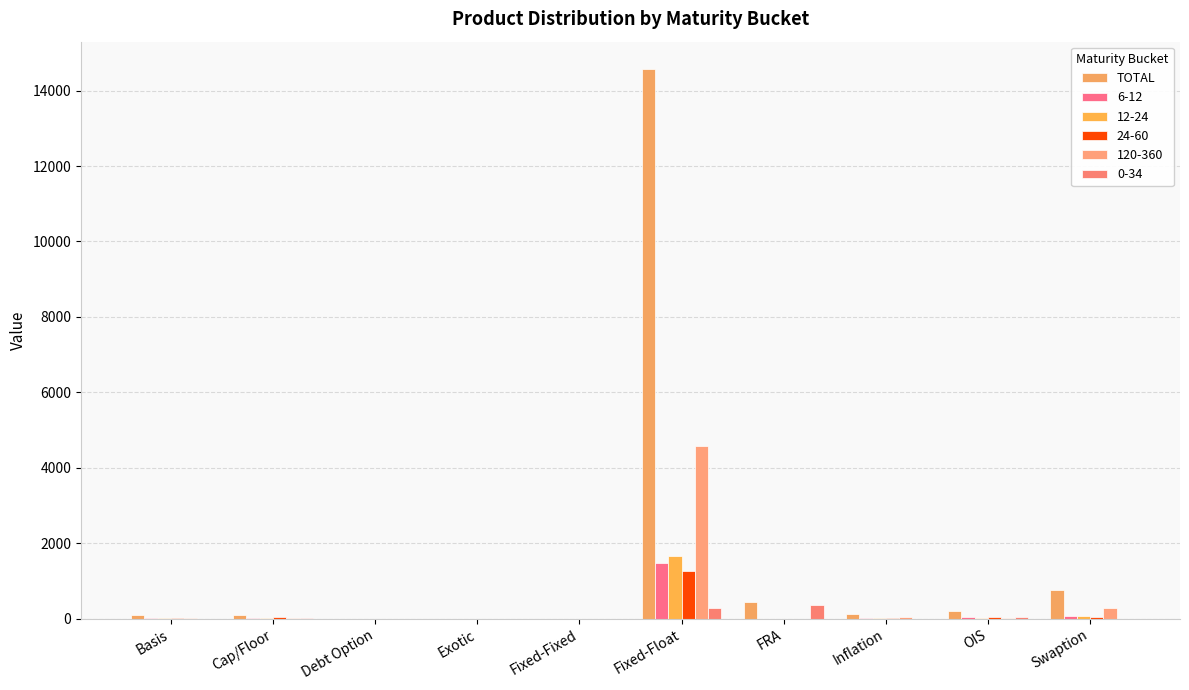

Are the bars horizontal?

No